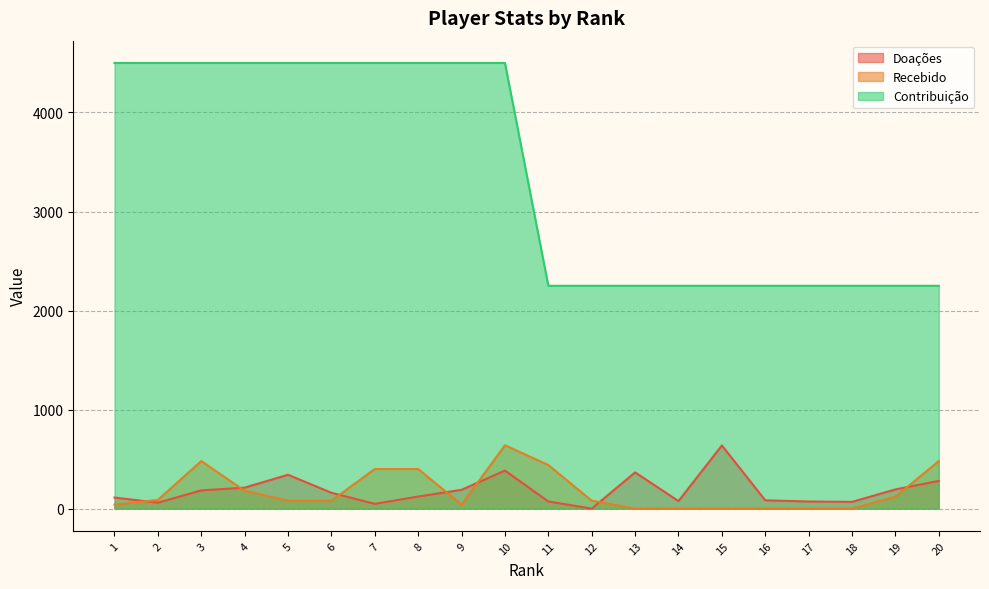

At how many categories does at least one series exceed 2746?

10